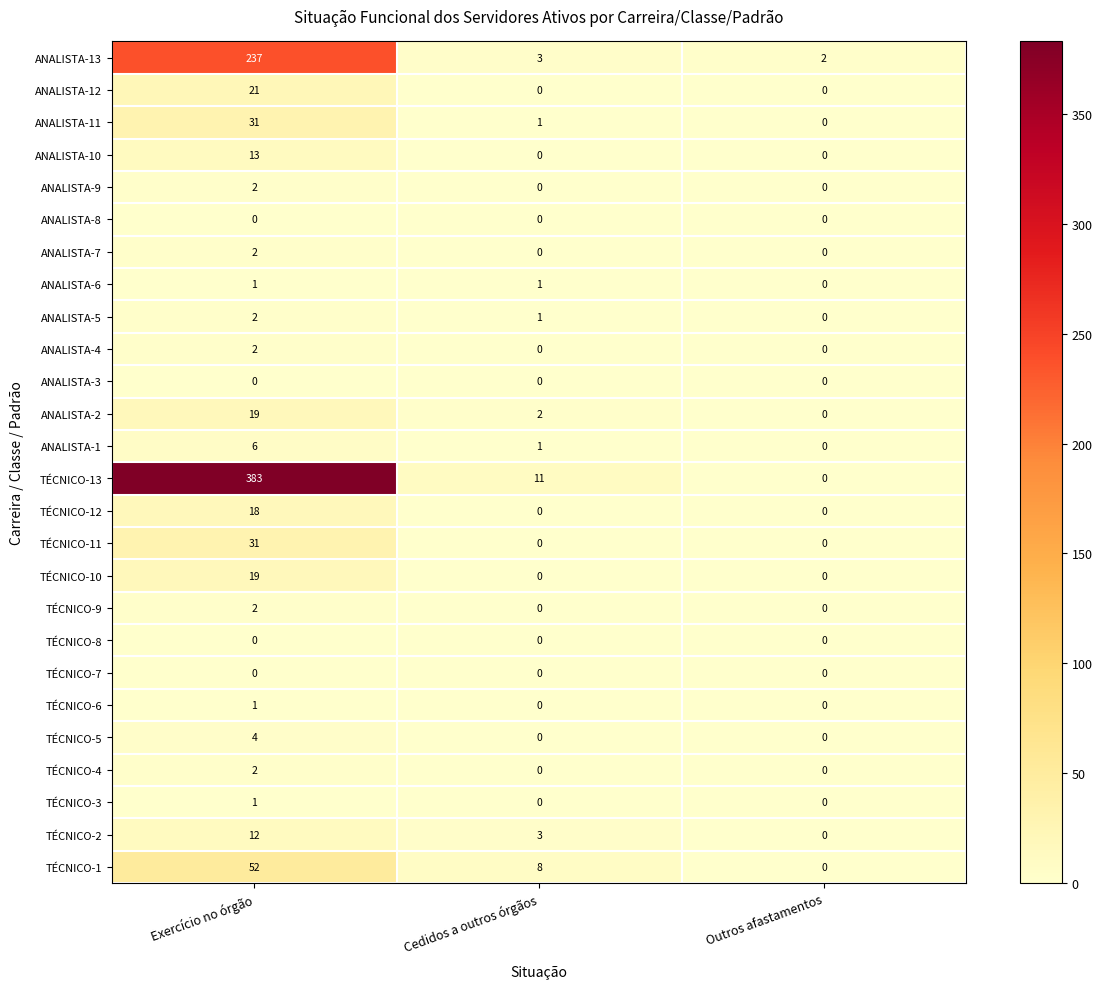

The ANALISTA-12 series shows 0 at Outros afastamentos. True or false?

True